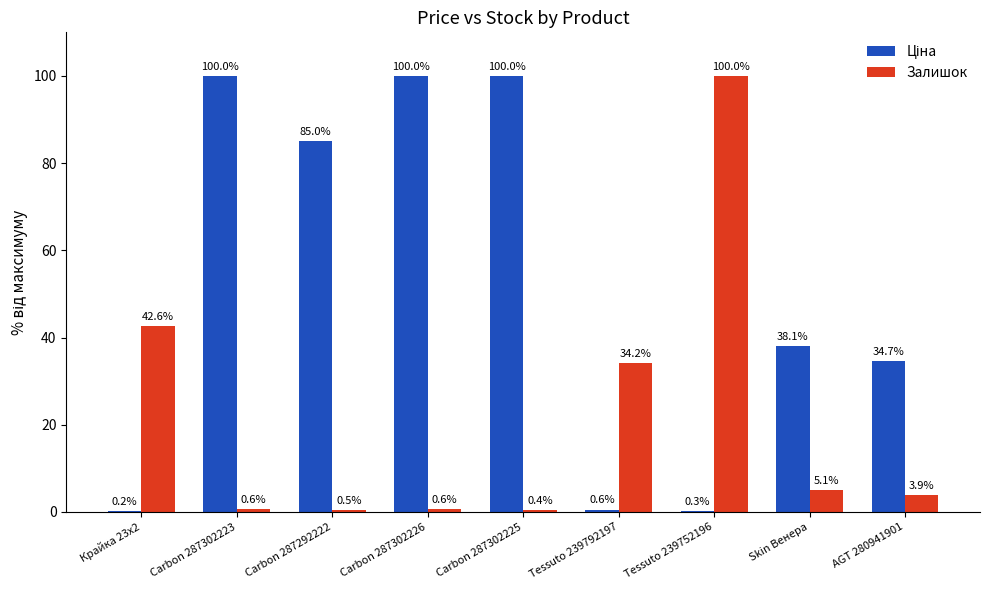

What is the greatest value displayed?

100.0